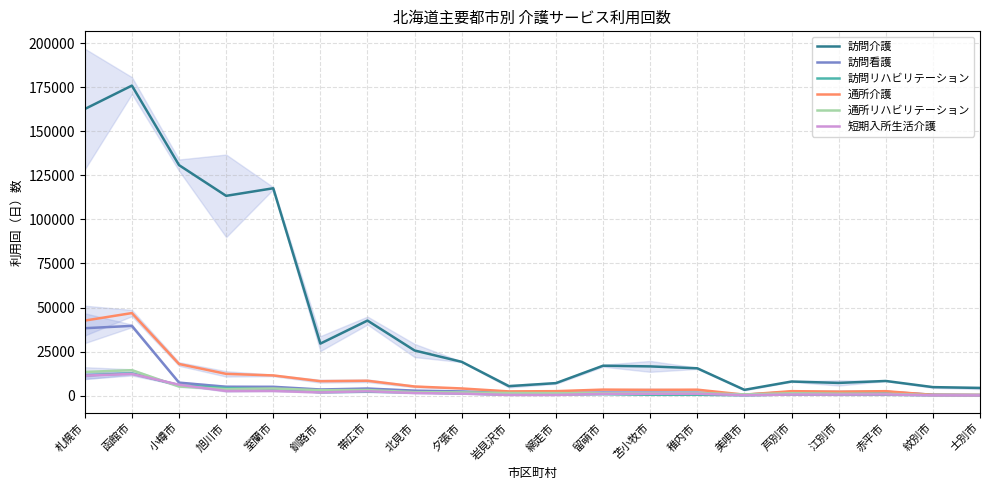

What is the sum of all 訪問看護 values?

124303.3